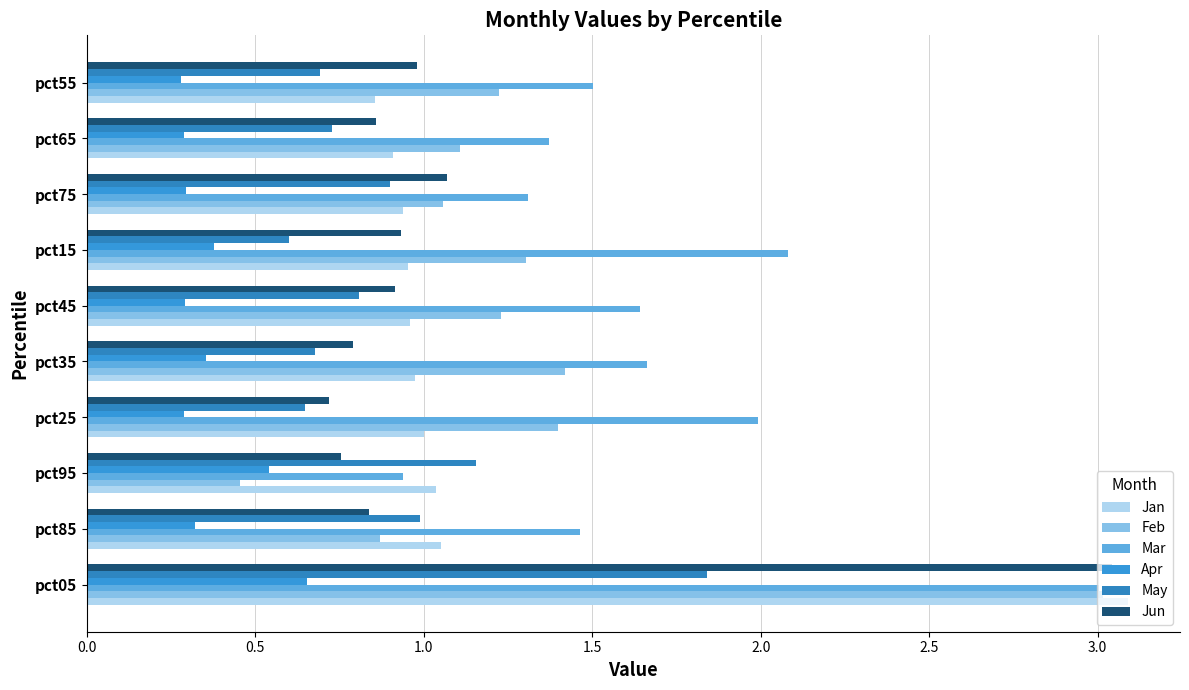

At how many categories does at least one series exceed 3?

1